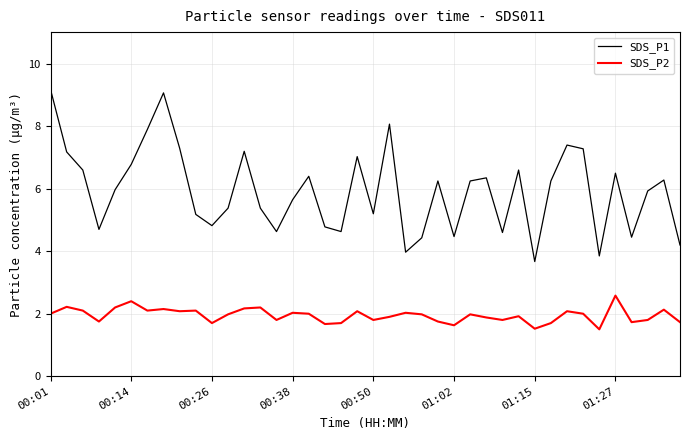

What is the greatest value displayed?

9.2